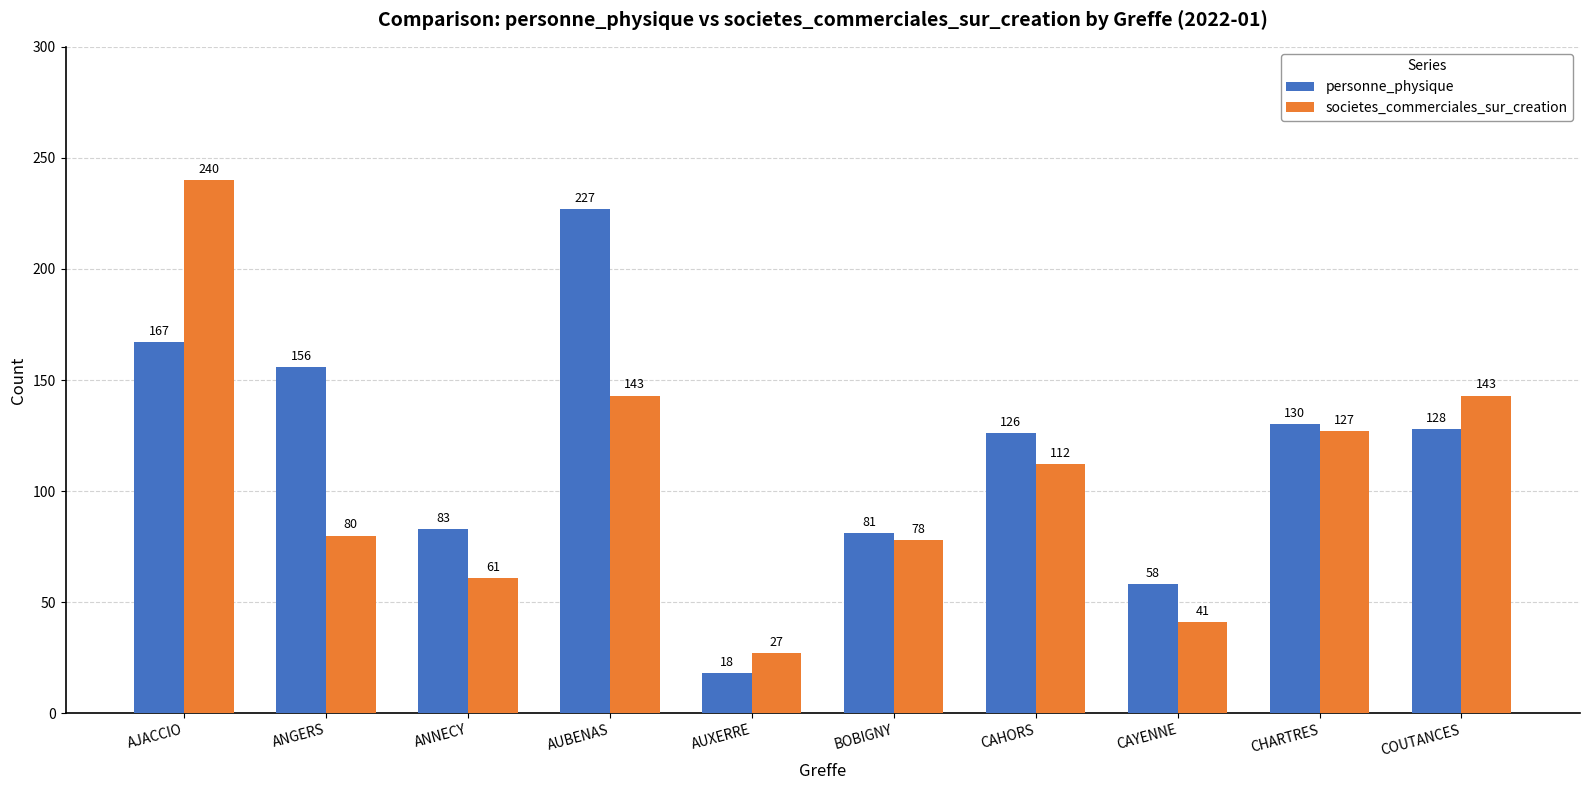

Rank the series by their average value, from lowest to highest.

societes_commerciales_sur_creation, personne_physique